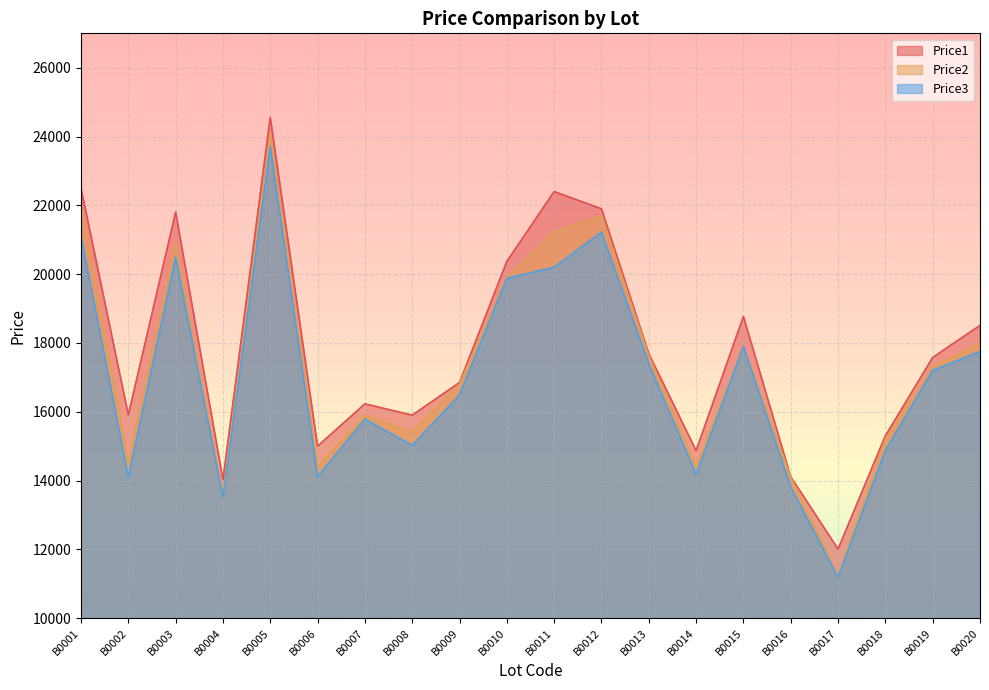

How many distinct data groups are displayed?

3